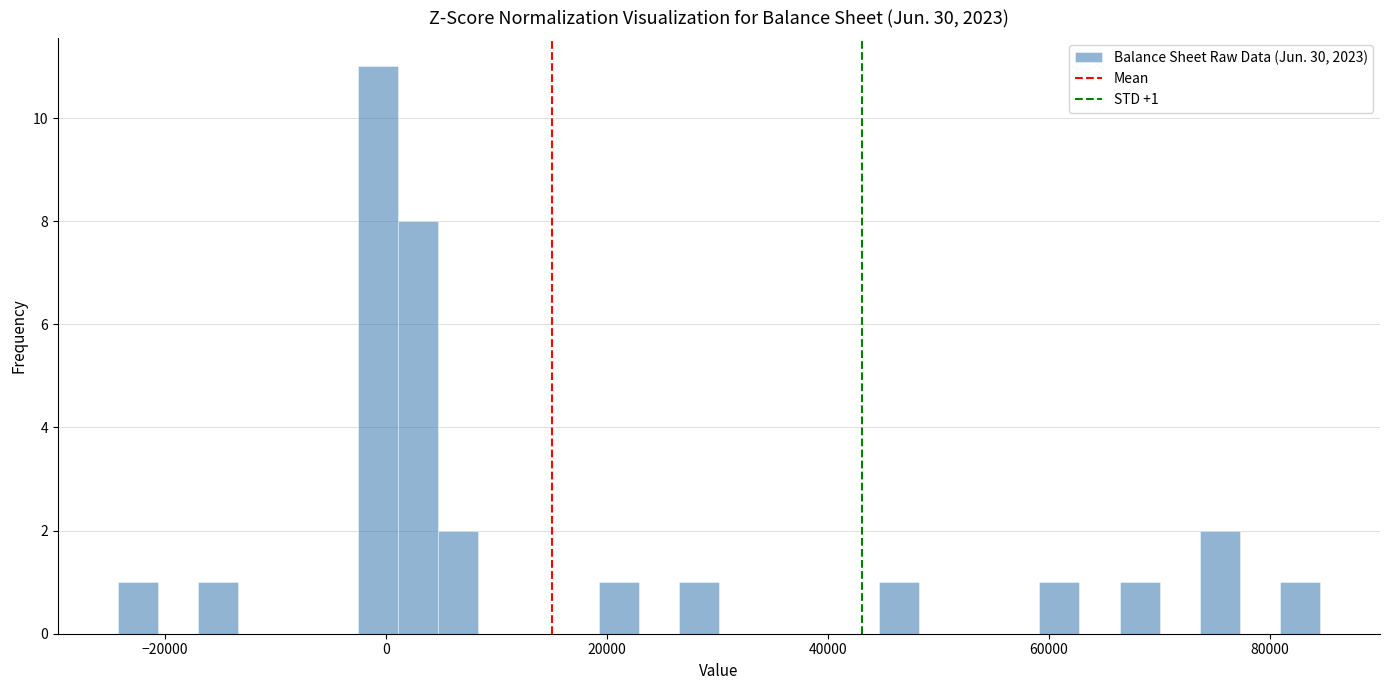

Read against the x-axis, roughly where is the centre of the tallest bar?

0